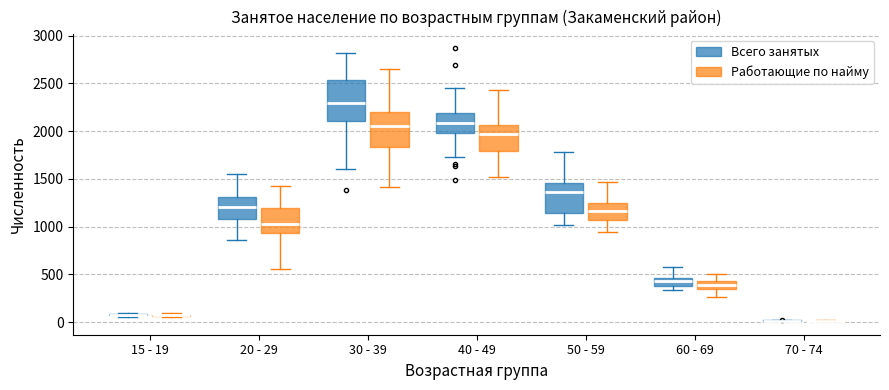

Reading left to right, transcribe this box plot: for each box, give where its median line is, the range the box spans, and where its two whiskers end, as read against the y-axis. The values are not printed on the chart, so give them approximately, as read against the axis.

15 - 19 (Всего занятых): box collapsed to a line at 100, whiskers 50 to 100
15 - 19 (Работающие по найму): box collapsed to a line at 50, whiskers 50 to 100
20 - 29 (Всего занятых): median 1200, box 1100 to 1300, whiskers 850 to 1550
20 - 29 (Работающие по найму): median 1050, box 950 to 1200, whiskers 550 to 1450
30 - 39 (Всего занятых): median 2300, box 2100 to 2550, whiskers 1600 to 2800
30 - 39 (Работающие по найму): median 2050, box 1850 to 2200, whiskers 1400 to 2650
40 - 49 (Всего занятых): median 2100, box 2000 to 2200, whiskers 1750 to 2450
40 - 49 (Работающие по найму): median 1950, box 1800 to 2050, whiskers 1500 to 2450
50 - 59 (Всего занятых): median 1350, box 1150 to 1450, whiskers 1000 to 1800
50 - 59 (Работающие по найму): median 1150, box 1050 to 1250, whiskers 950 to 1450
60 - 69 (Всего занятых): median 450 (inside the box), box 400 to 450, whiskers 350 to 600
60 - 69 (Работающие по найму): median 400, box 350 to 450, whiskers 250 to 500
70 - 74 (Всего занятых): box collapsed to a line at 0, whiskers 0 to 0
70 - 74 (Работающие по найму): box collapsed to a line at 0, whiskers 0 to 0